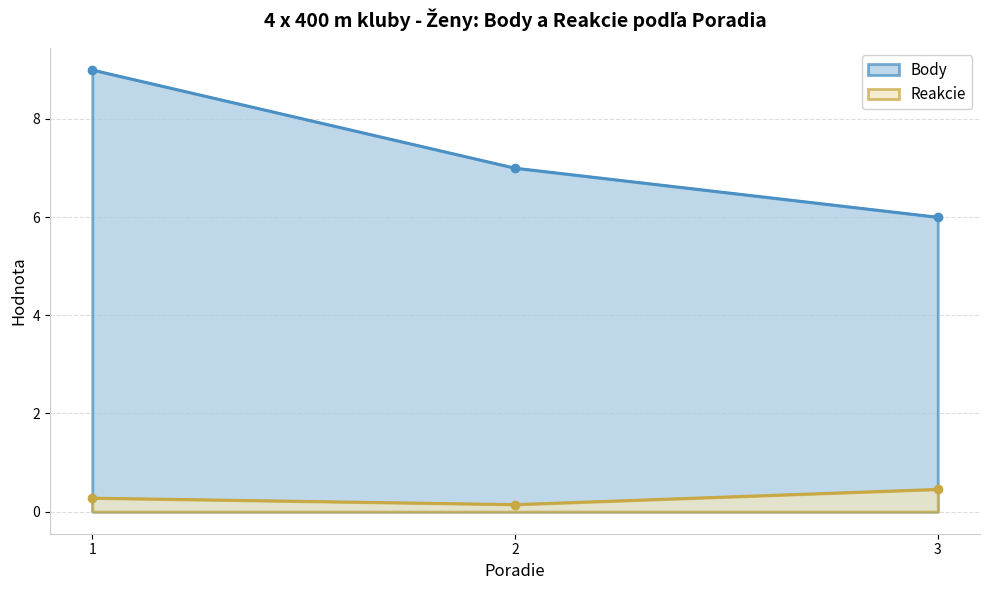

The Reakcie series shows 0.4 at 1. True or false?

False